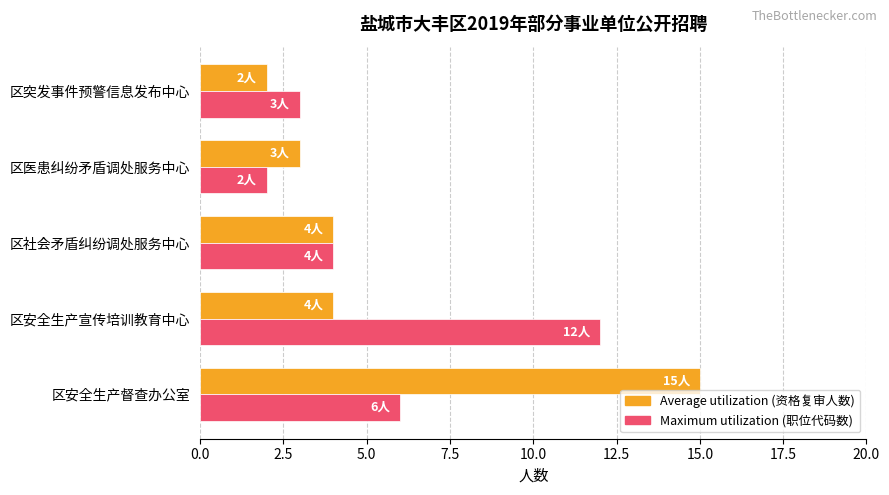

What is the greatest value displayed?

15